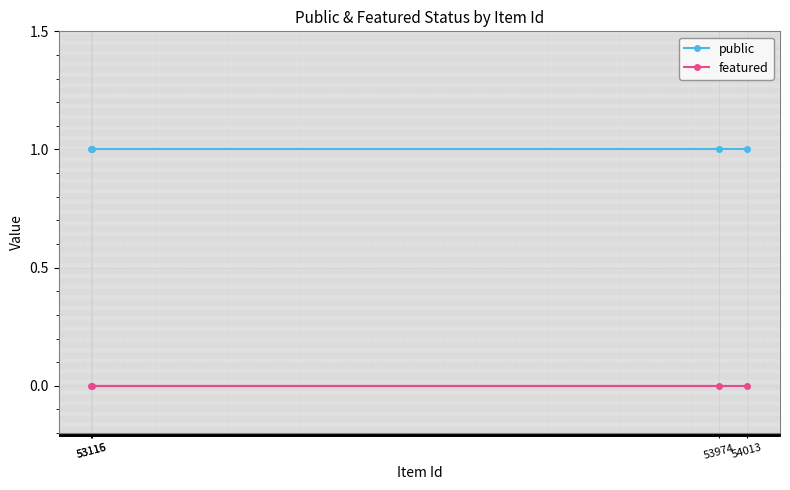

True or false: public has more than 0 points higher than both neighbors.

False